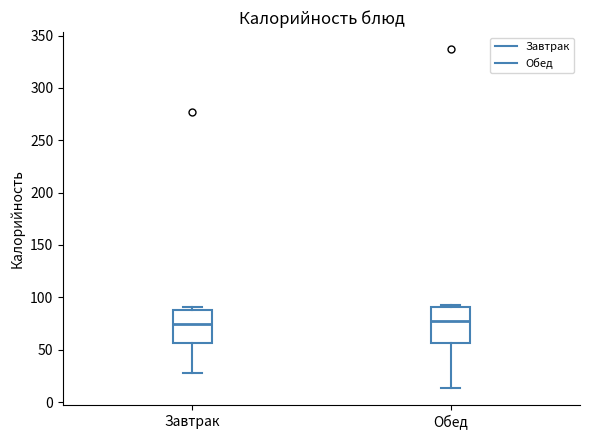

Reading left to right, read every box against the y-axis: the position of its median line, the range the box covers, and the ends of its whiskers. The values are not printed on the chart, so give them approximately, as read against the axis.

Завтрак: median 75, box 55 to 90, whiskers 30 to 90 (just above the box's upper edge)
Обед: median 75, box 55 to 90, whiskers 15 to 95